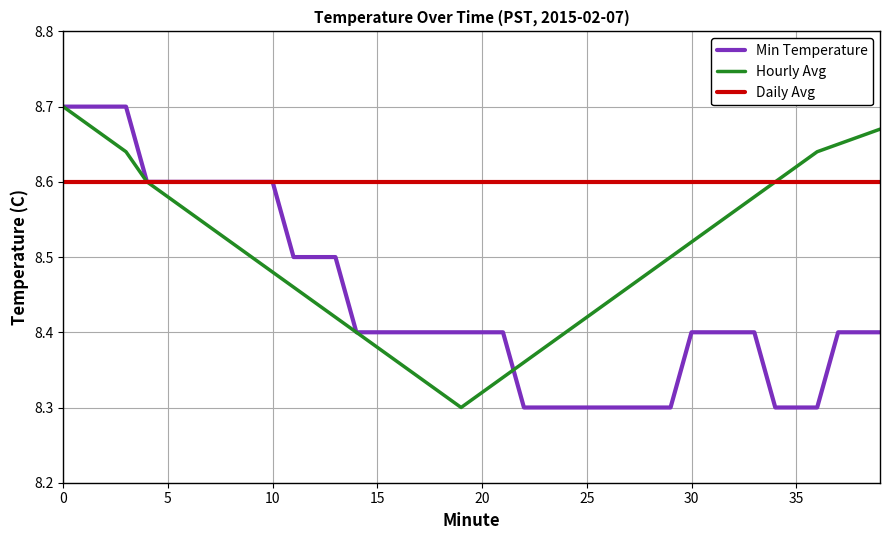

What is the difference between the maximum and second lowest values in the Hourly Avg series?

0.4